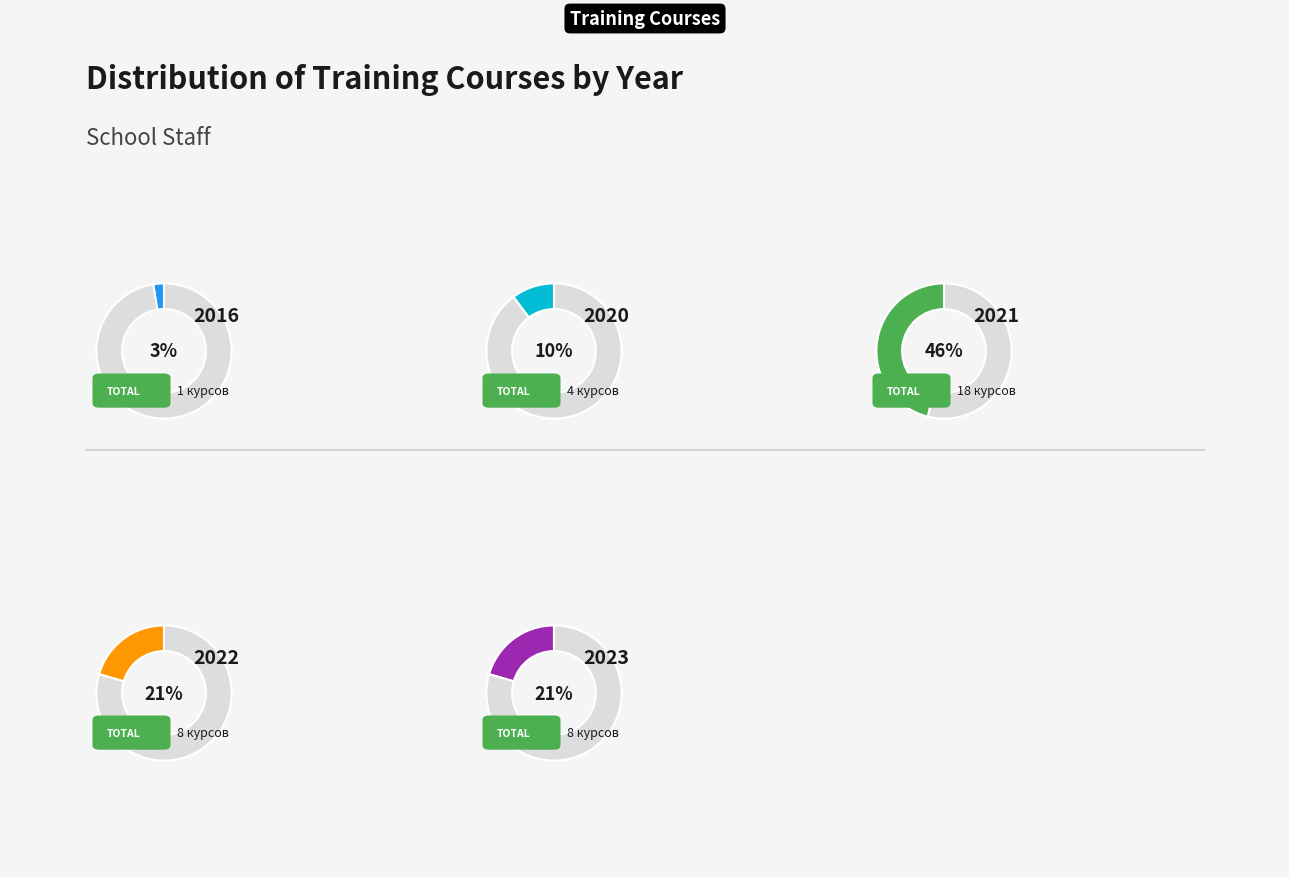

Which category has the smallest portion of the pie?

2016